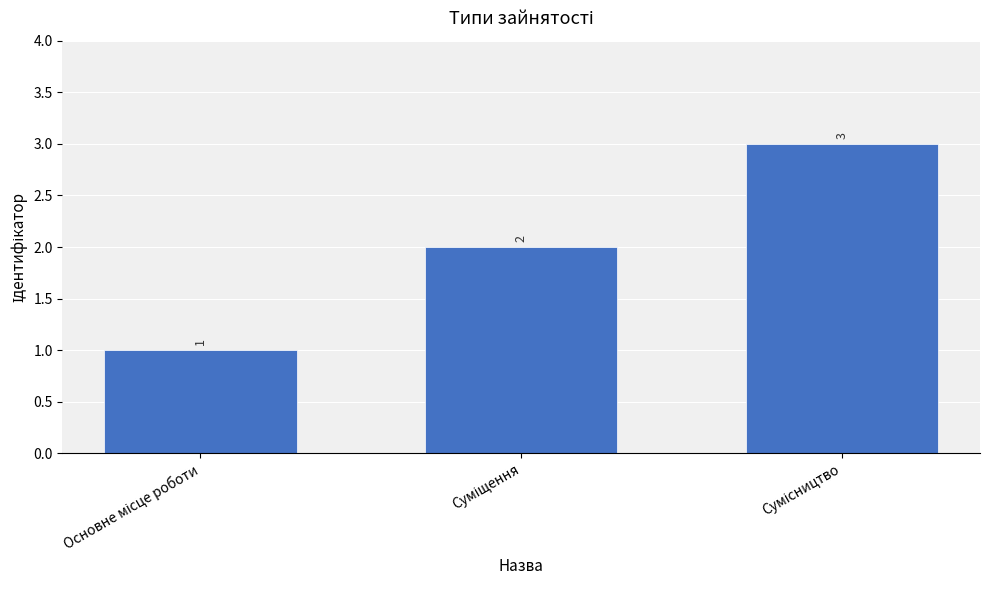

What is the greatest value displayed?

3